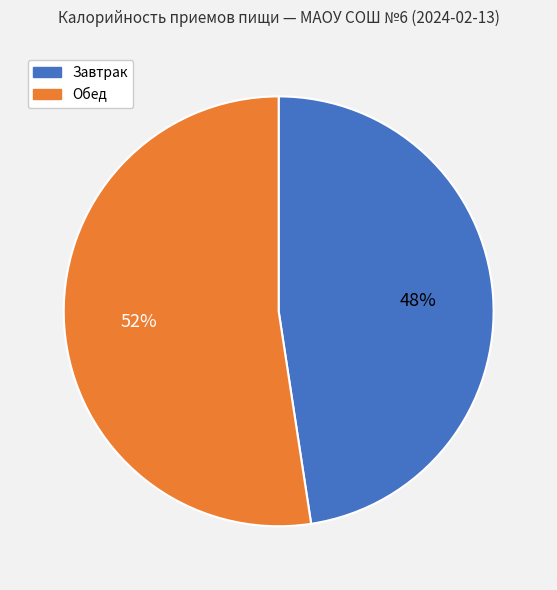

Is there any slice that represents more than half of the pie?

Yes